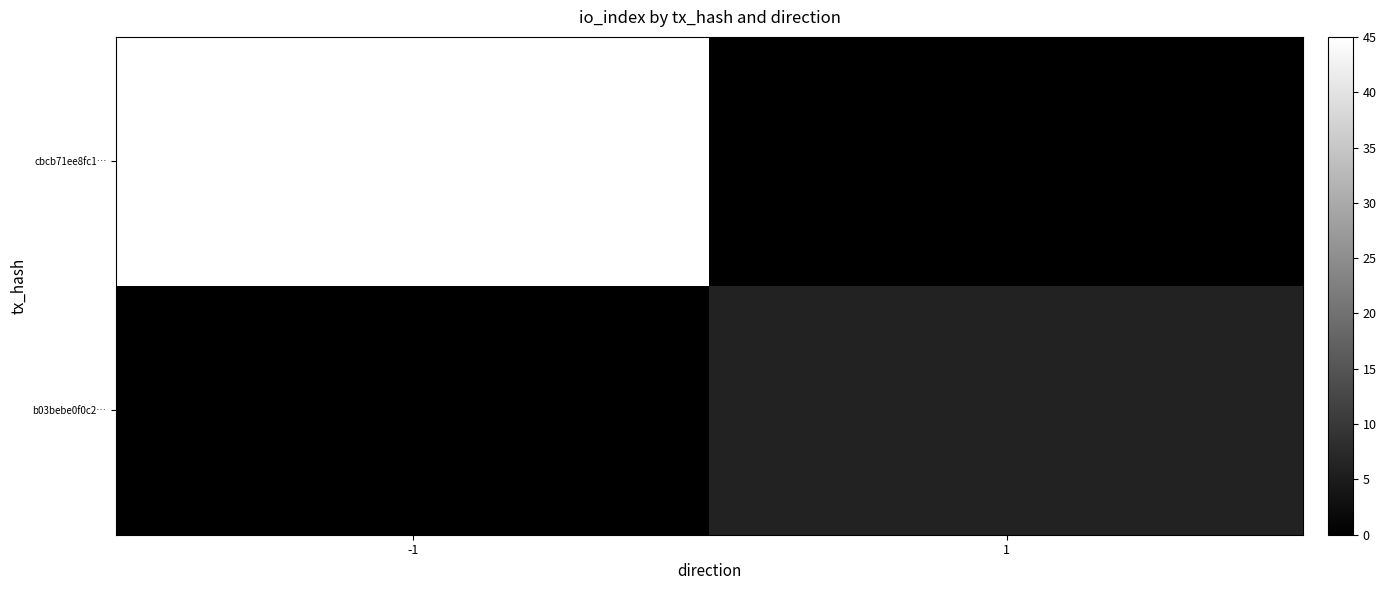

What is the spread (max minus min) of values at 1?

6